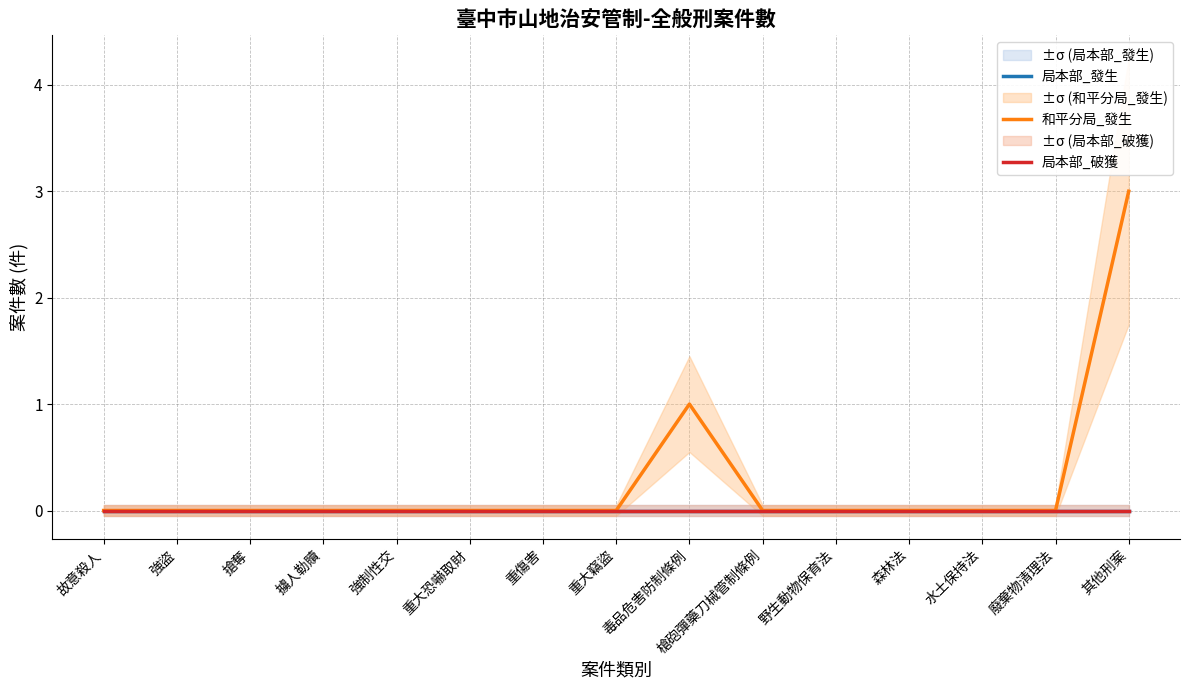

The 局本部_發生 series shows 0 at 其他刑案. True or false?

True